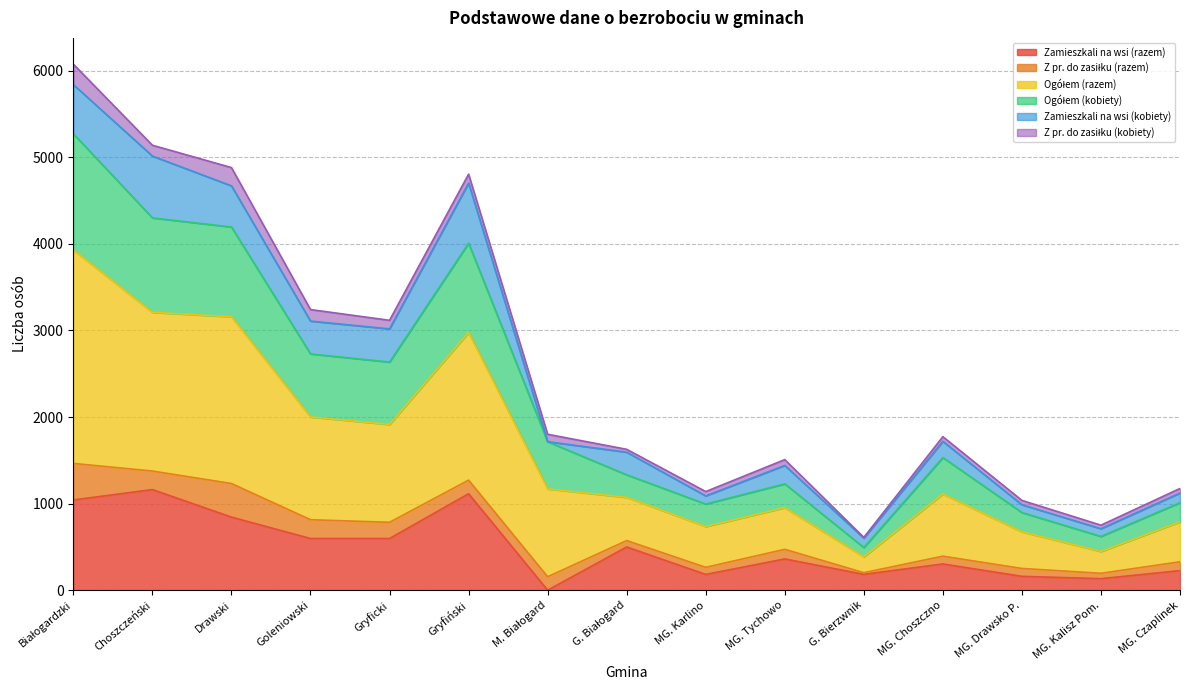

What is the label of the 10th point from the left?

MG. Tychowo